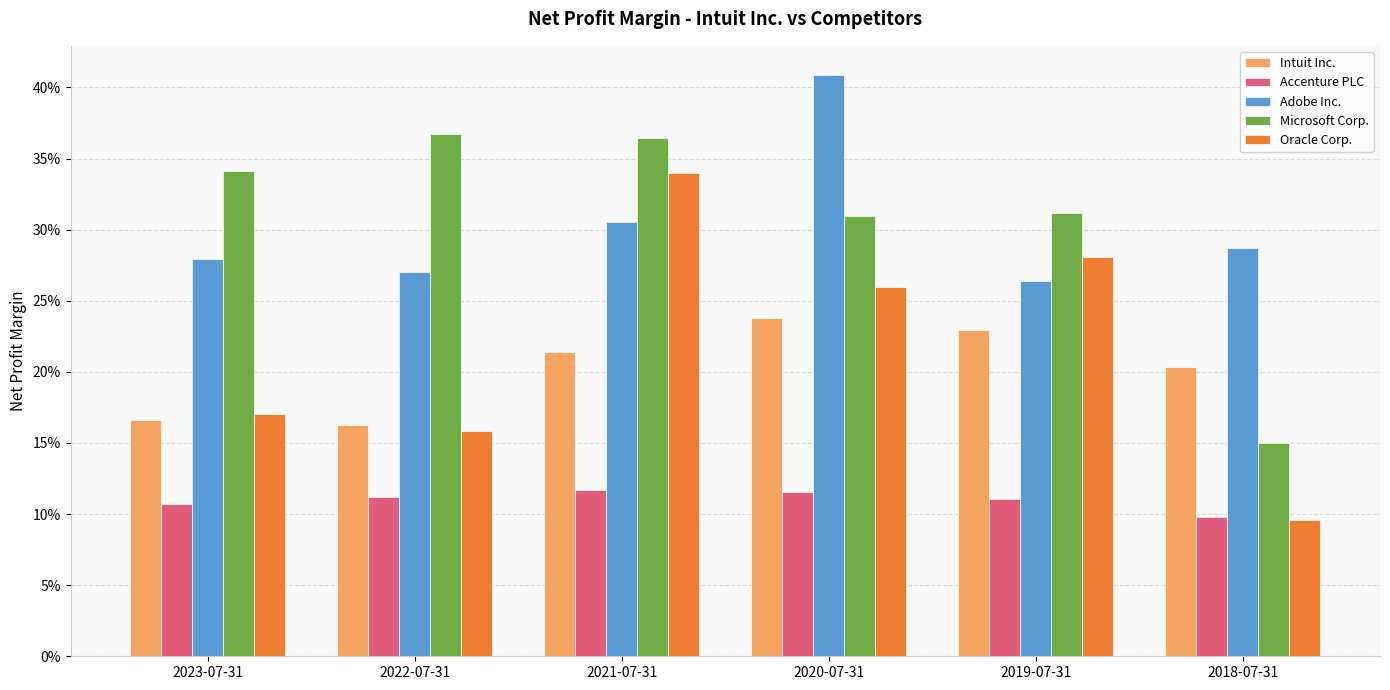

What is the difference between the maximum and minimum values in the Microsoft Corp. series?

0.2